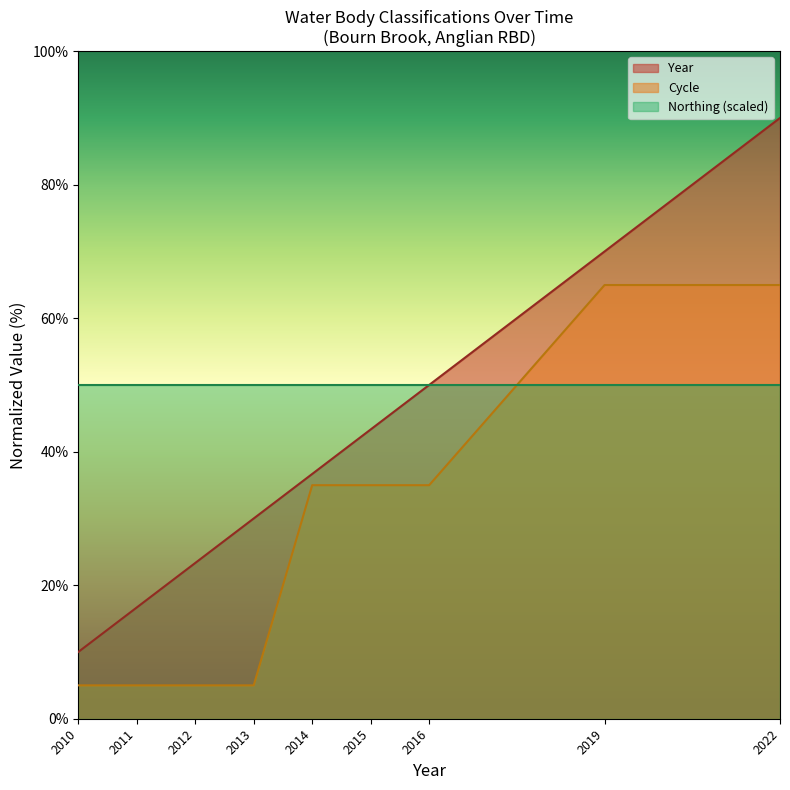

What is the approximate value of Year at 2014?

36.7